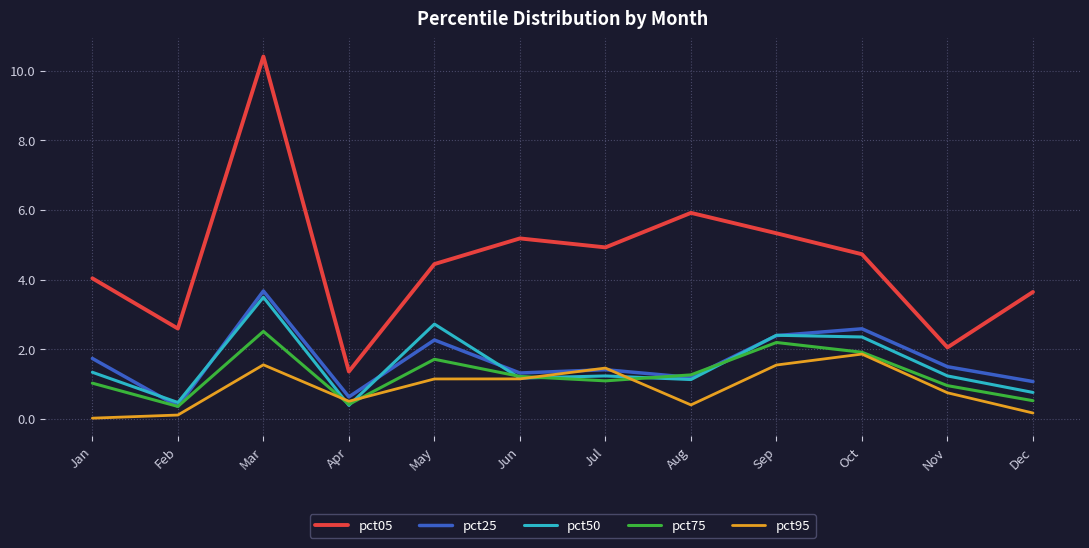

What value does the pct50 series have at May?

2.7